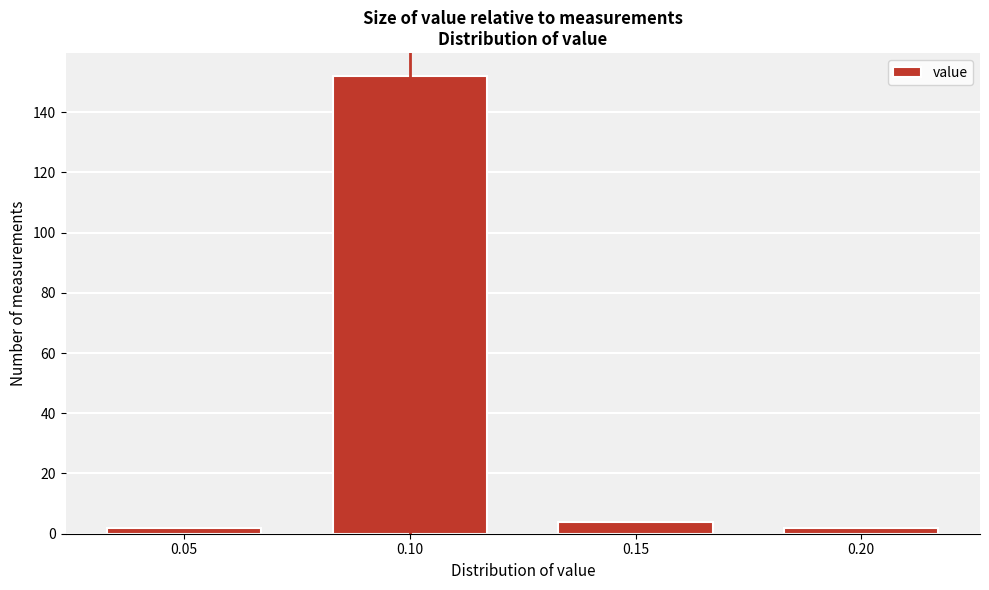

What is the height of the bar covering 0.075 to 0.125 on the x-axis? The values are not printed on the chart, so give them approximately, as read against the axis.

152